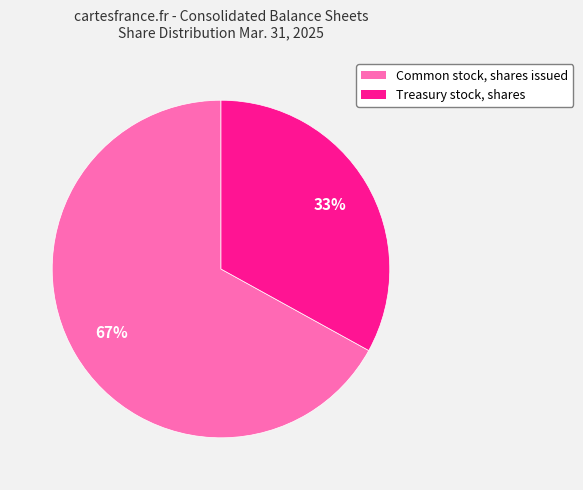

Which has a higher value, Common stock, shares issued or Treasury stock, shares?

Common stock, shares issued